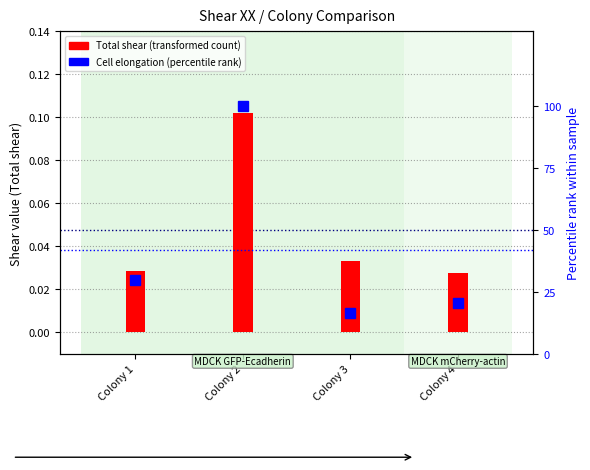

Is it true that the value at Colony 3 is 16.7?

True